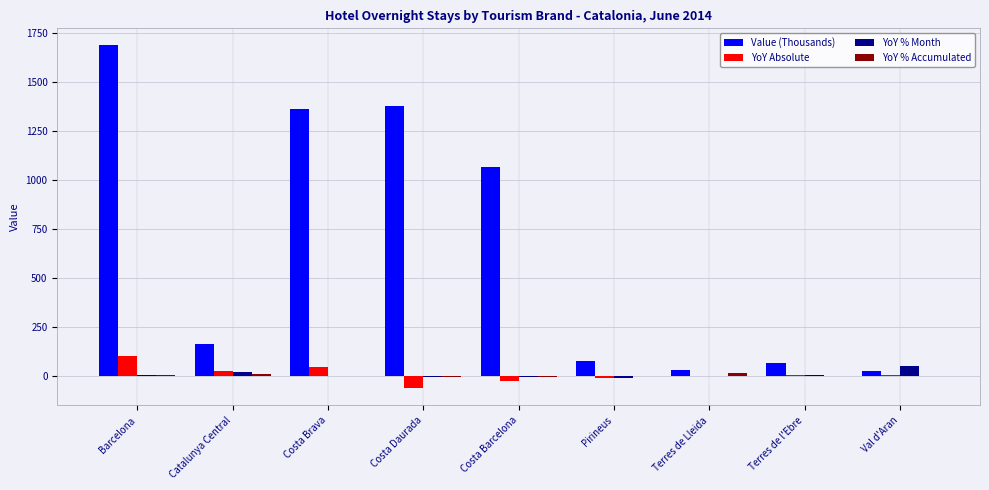

What is the maximum value shown in the chart?

1684.4